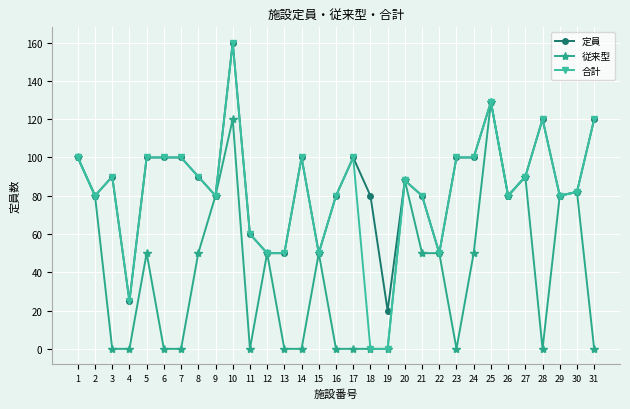

True or false: 従来型 has more than 0 points higher than both neighbors.

True